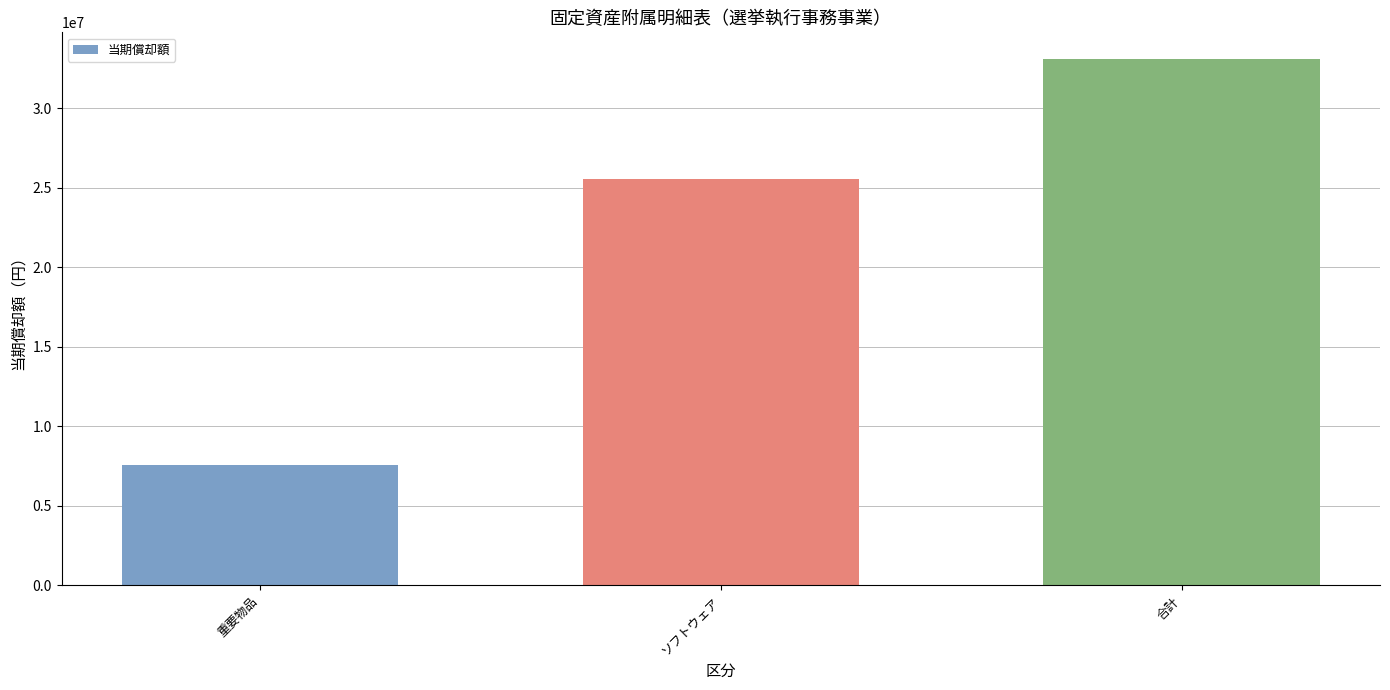

List the labels in order of value, largest first.

合計, ソフトウェア, 重要物品